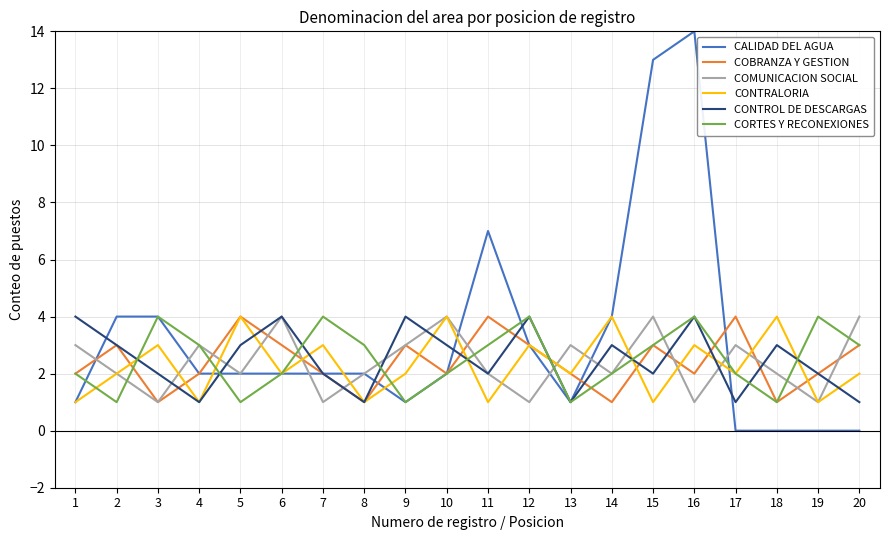

How many interior local peaks does the CORTES Y RECONEXIONES series have?

5